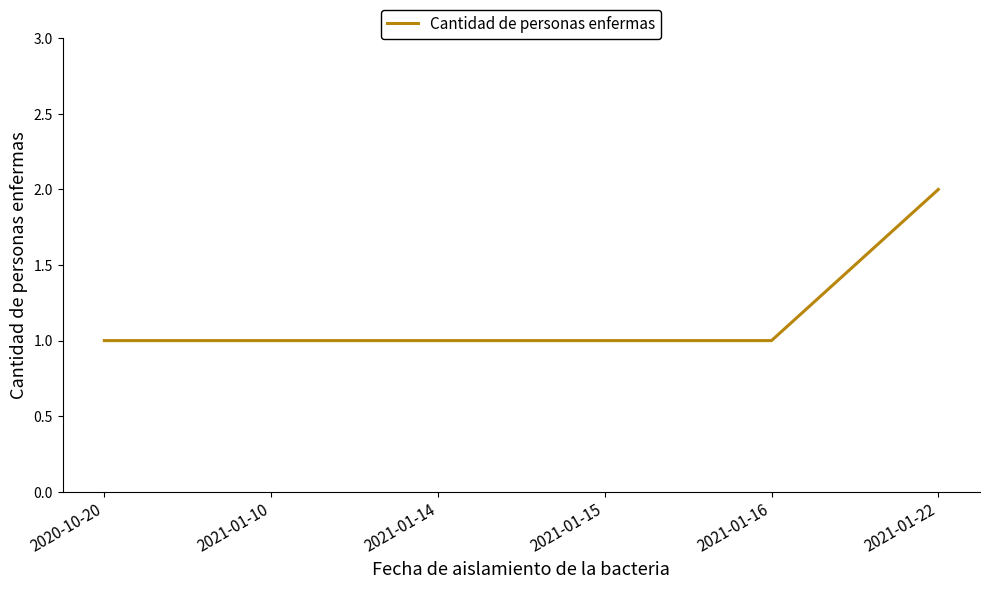

What position from the left is 2021-01-14?

3